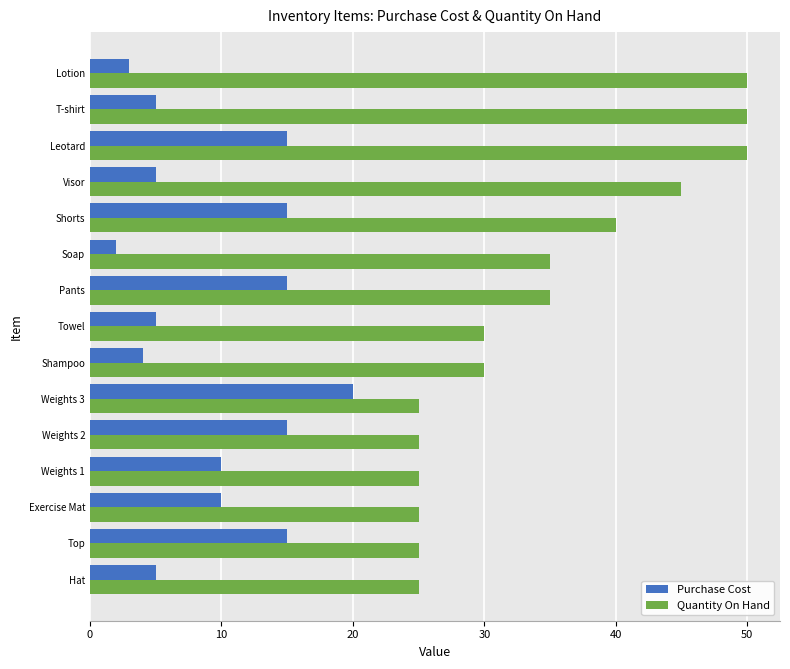

What is the minimum value shown in the chart?

2